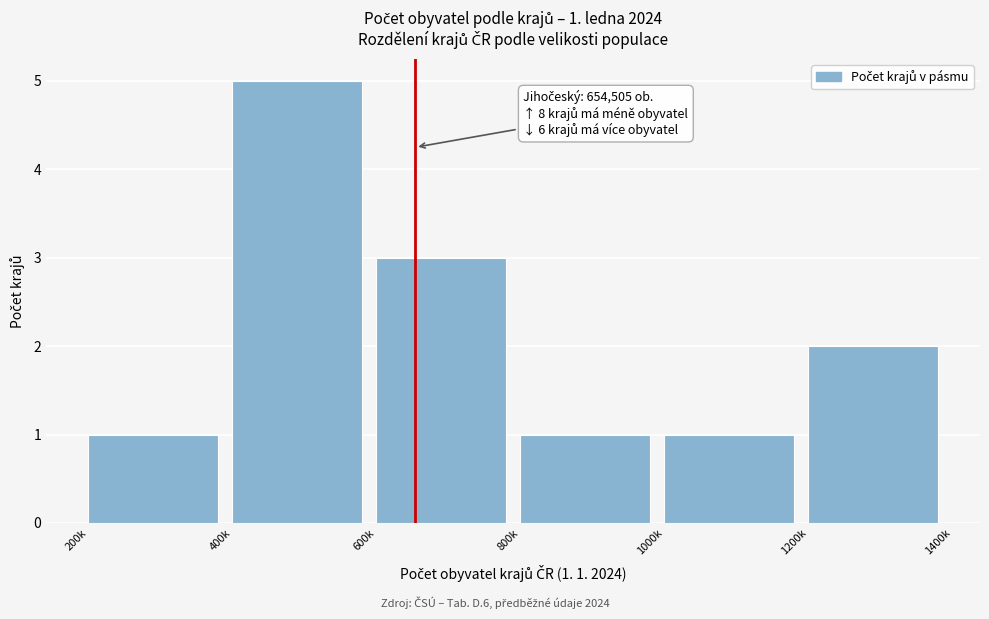

Reading left to right, what are all the values shown in this chart?

1	5	3	1	1	2